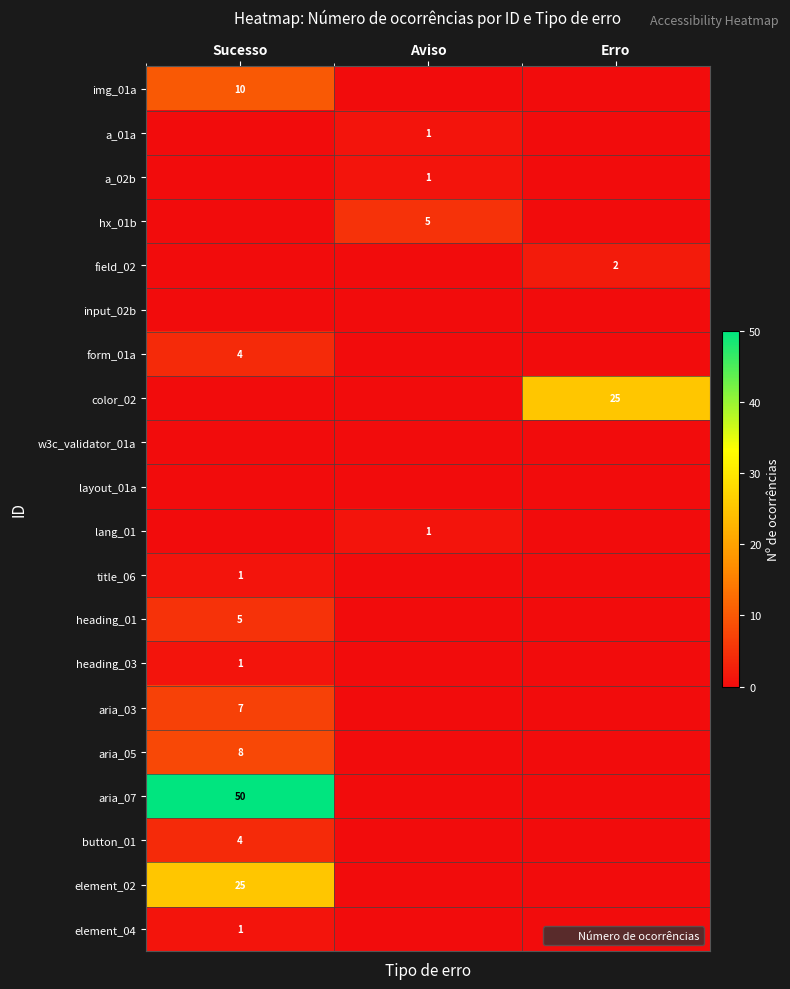

Is it true that aria_03 equals 3 at Aviso?

False